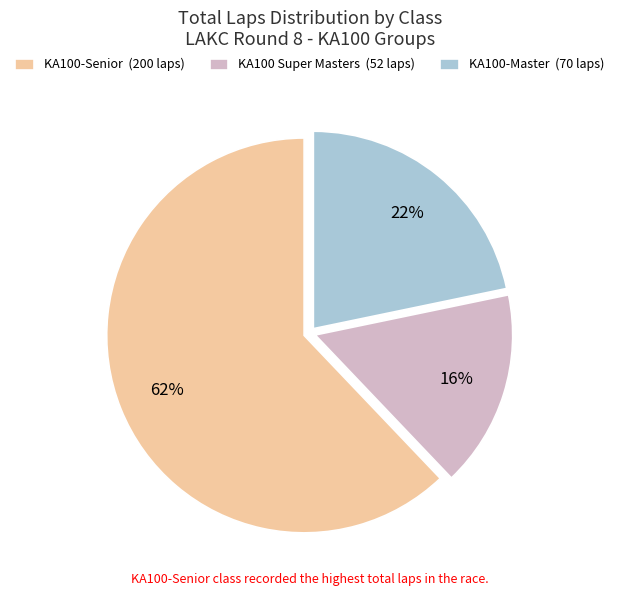

To the nearest percent, what portion does KA100-Master represent?

22%